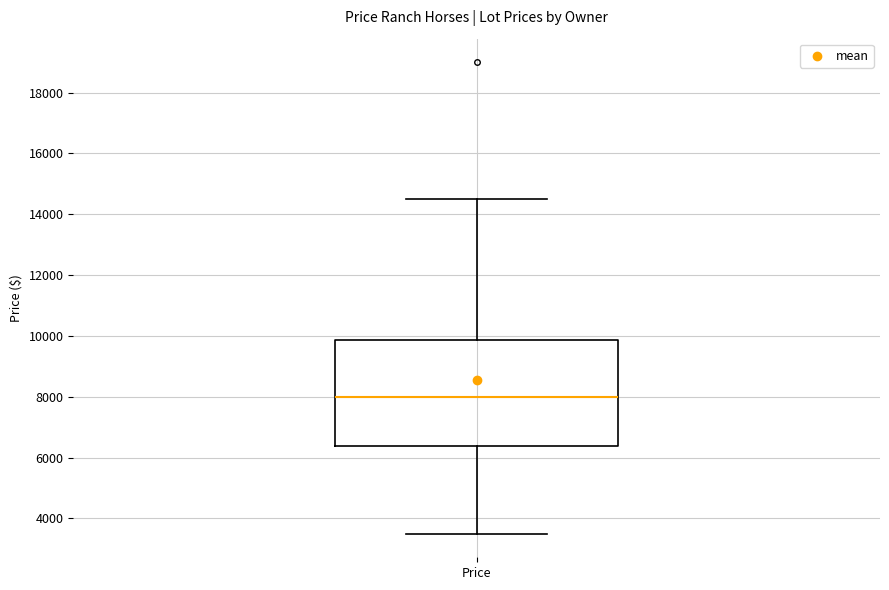

Where is the upper edge of the box for Price on the y-axis? The values are not printed on the chart, so give them approximately, as read against the axis.

9800